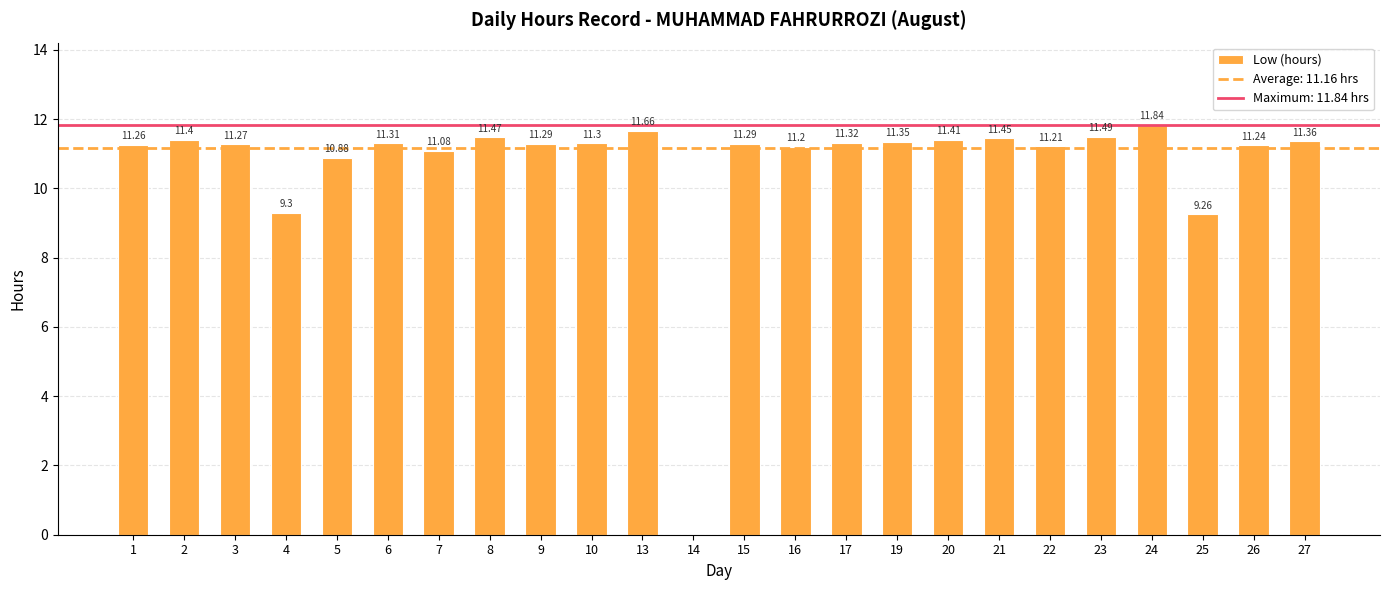

What is the sum of all values?

256.6